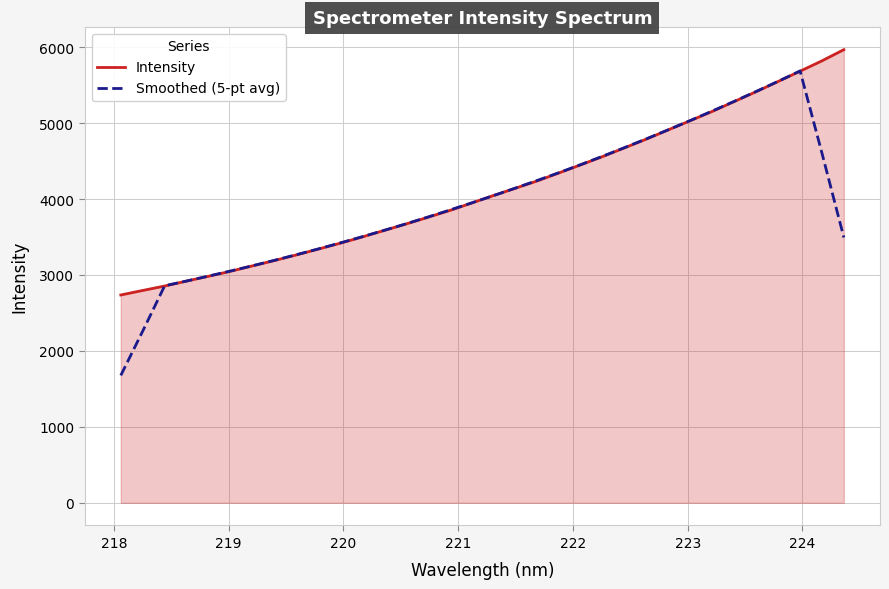

What is the lowest value of the Smoothed (5-pt avg) series?

1677.4